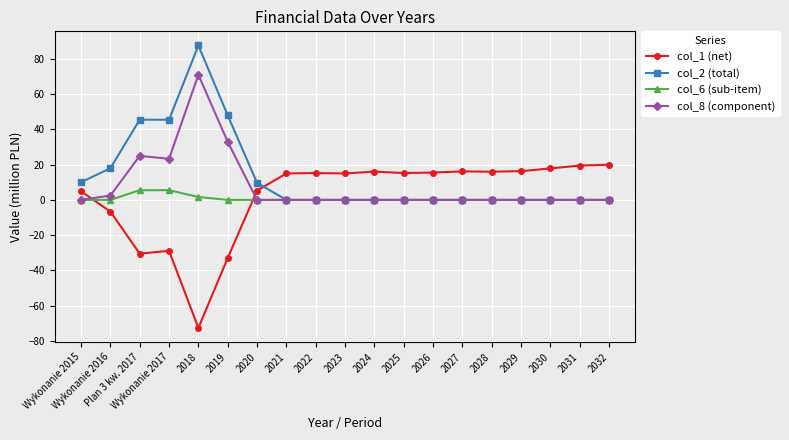

What is the sum of all col_1 (net) values?

36.5